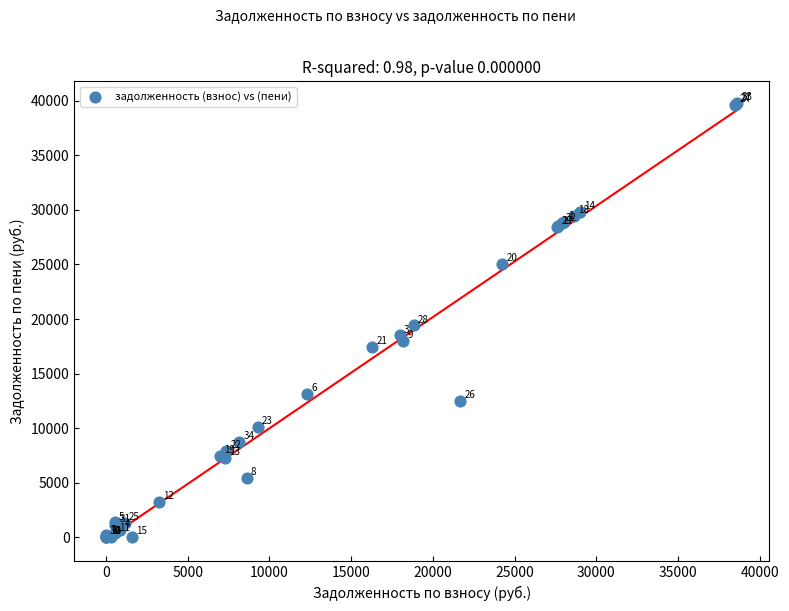

What Y value in the scatter plot is closest to 19890?

19407.2